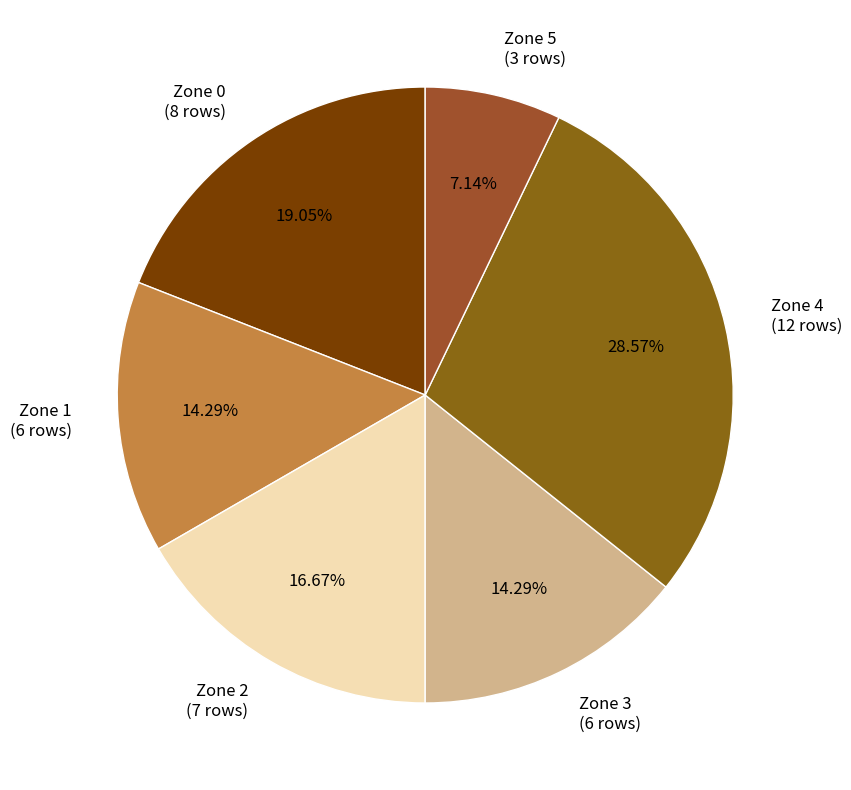

Is the sum of Zone 2 (7 rows) and Zone 0 (8 rows) greater than half?

No